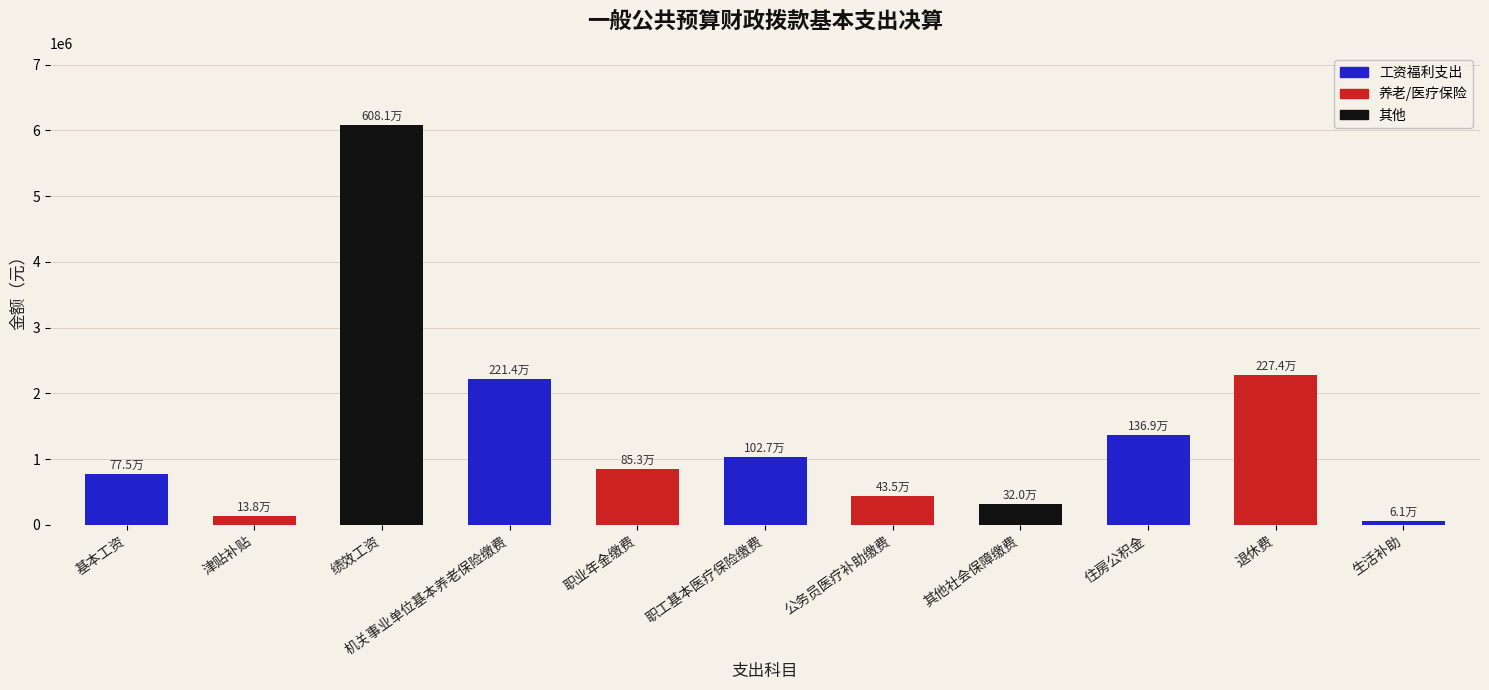

What is the average value?

1413346.3